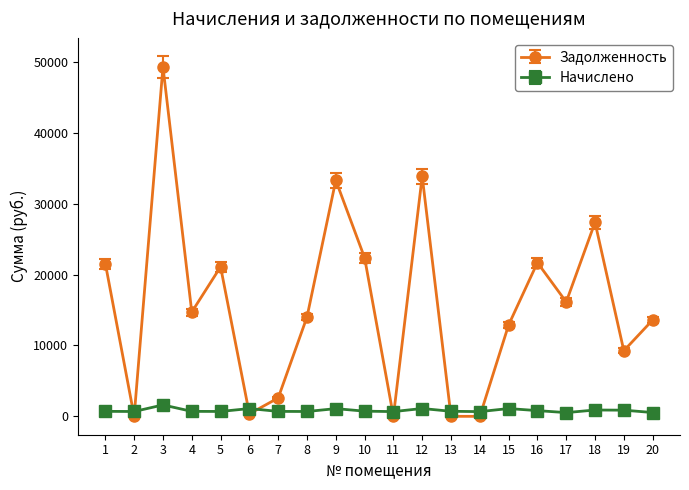

Between 3 and 20, which series saw the biggest shift?

Задолженность